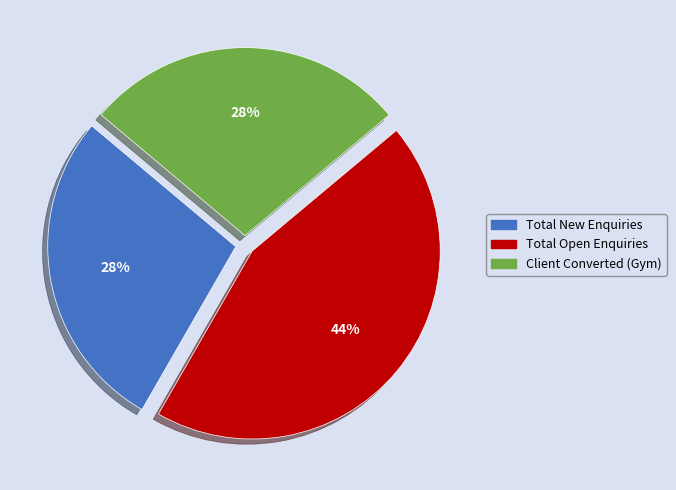

How many slices are in this pie chart?

3